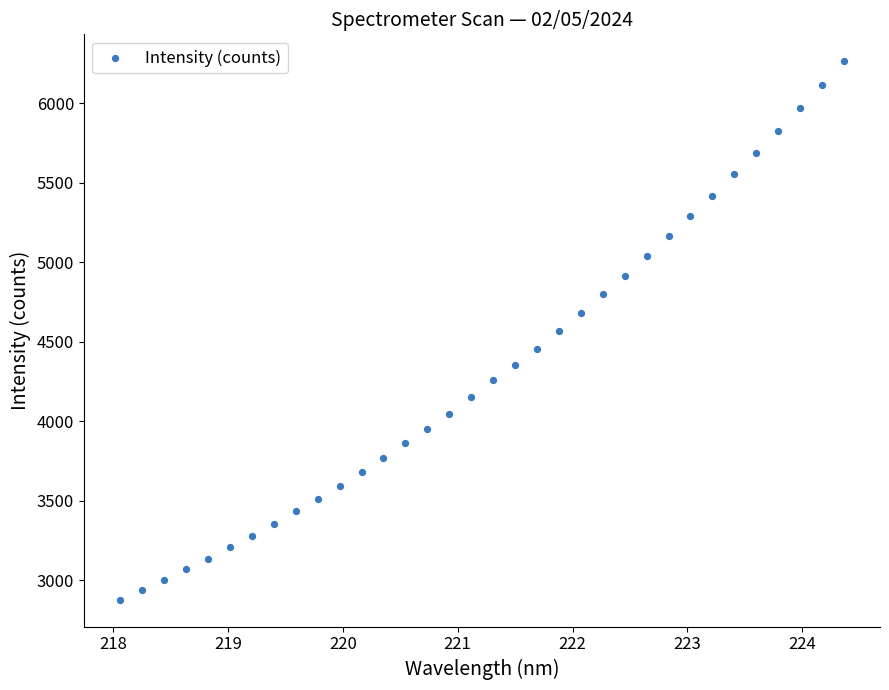

What is the range of X values (max minus min)?

6.3